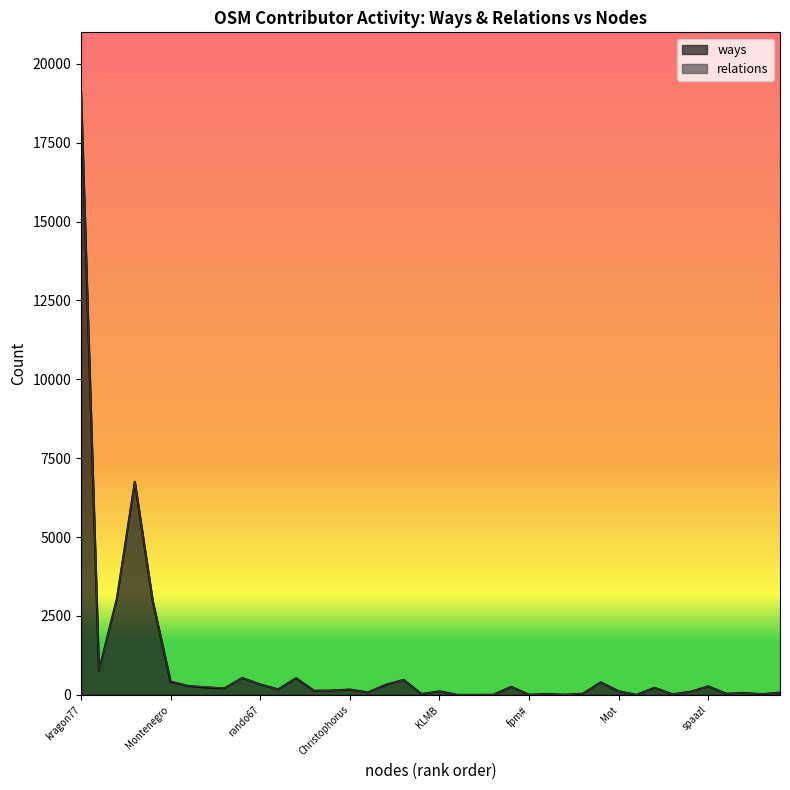

True or false: the data shows 232 at borces.

True